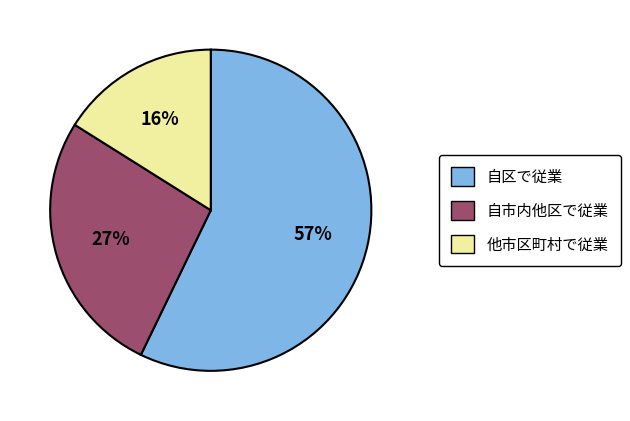

What percentage is the 自市内他区で従業 slice, to the nearest percent?

27%